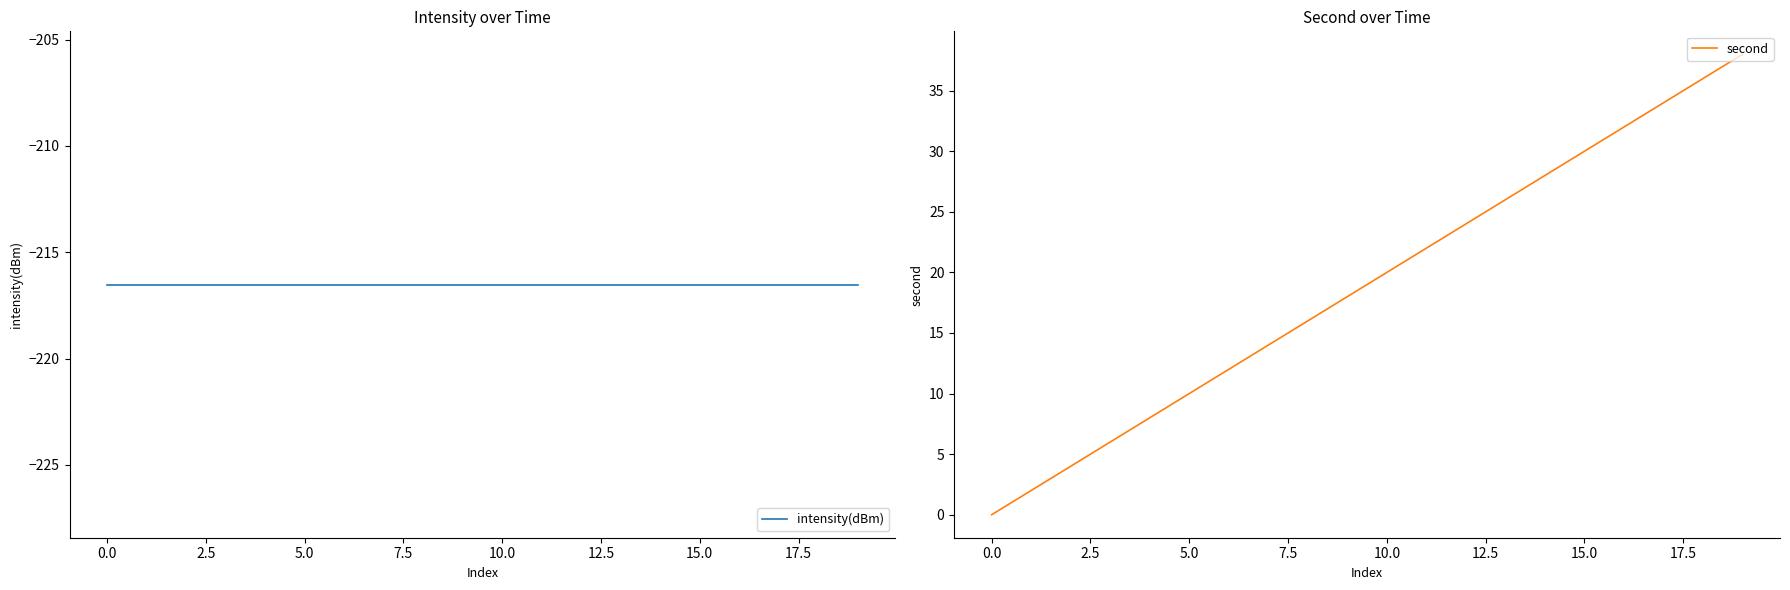

What is the highest value of the second series?

38